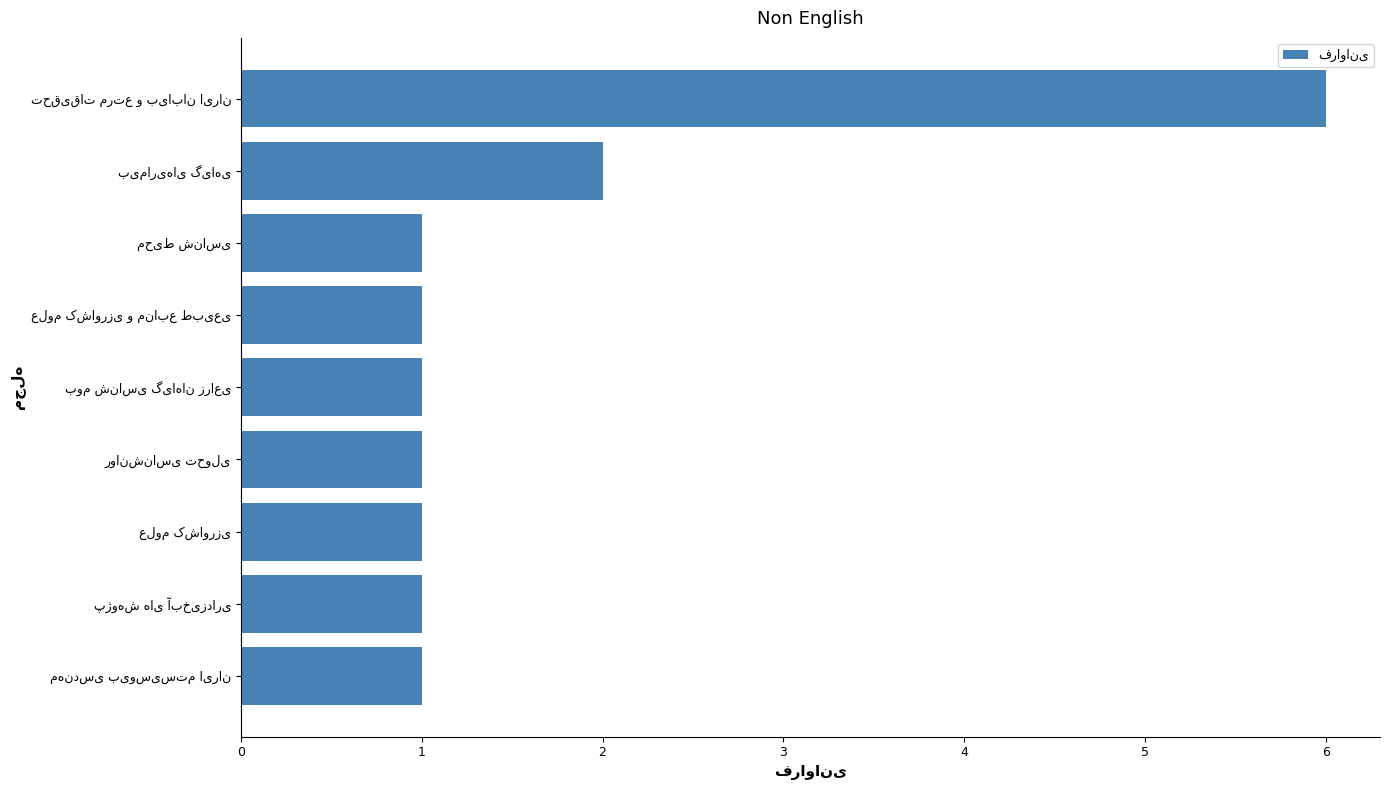

What is the greatest value displayed?

6